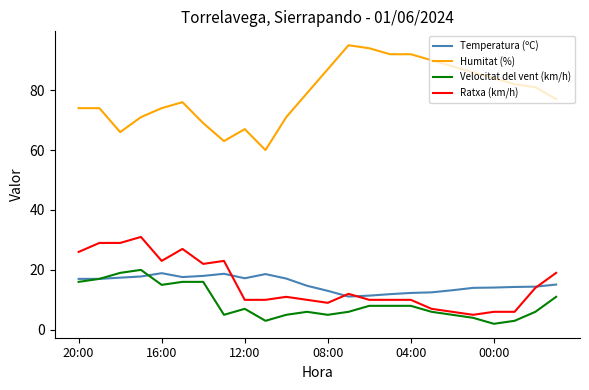

What is the greatest value displayed?

95.0